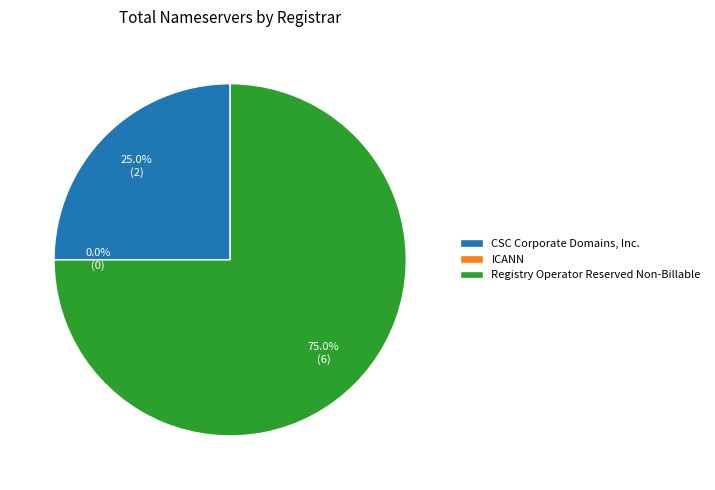

What percentage is the Registry Operator Reserved Non-Billable slice, to the nearest percent?

75%